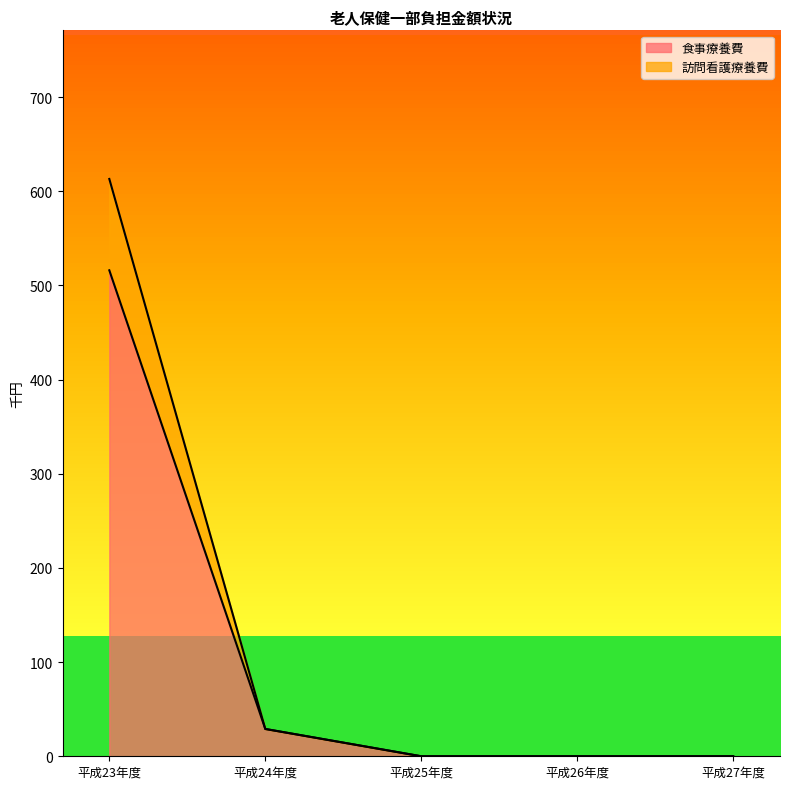

At how many categories does at least one series exceed 128?

1